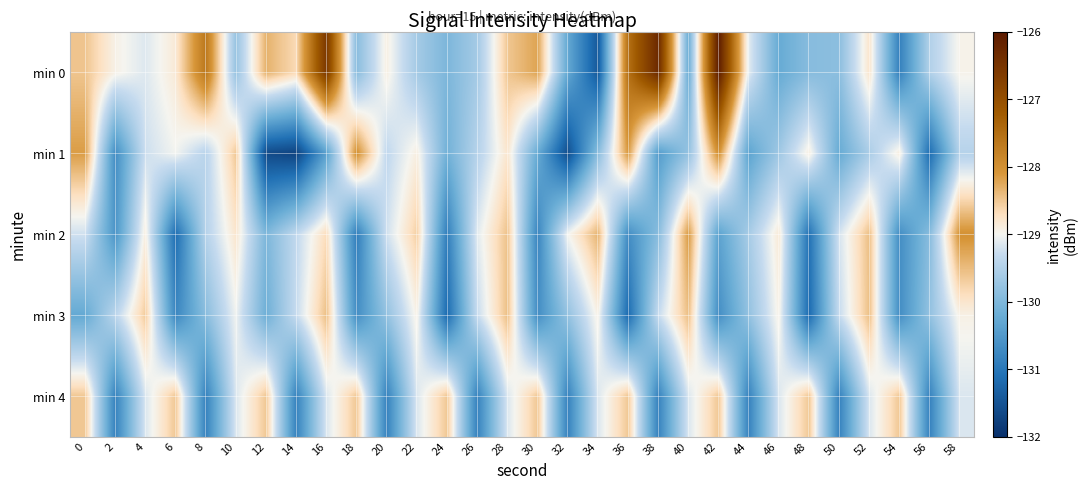

Rank the series at 4 from highest to lowest value.

min 3, min 2, min 0, min 4, min 1